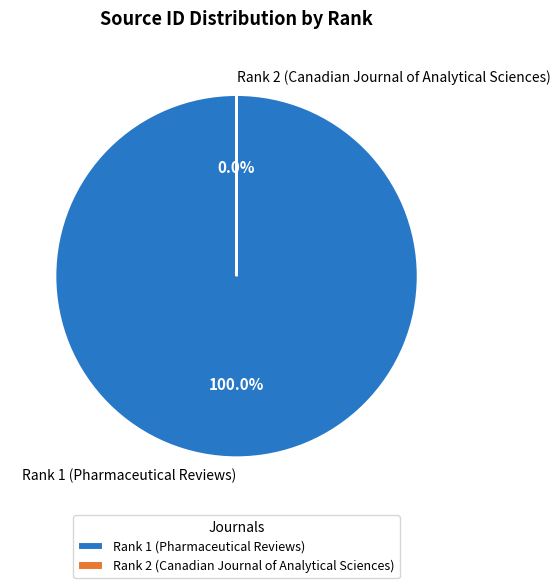

What percentage do Rank 2 (Canadian Journal of Analytical Sciences) and Rank 1 (Pharmaceutical Reviews) together represent?

100.0%